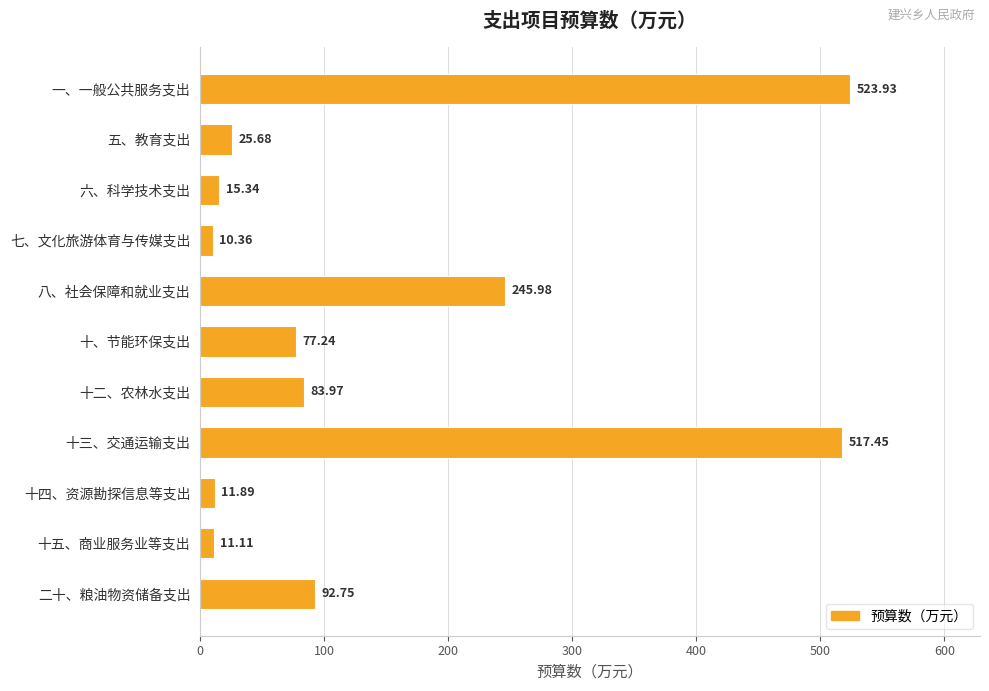

What is the label of the 3rd bar from the bottom?

十四、资源勘探信息等支出